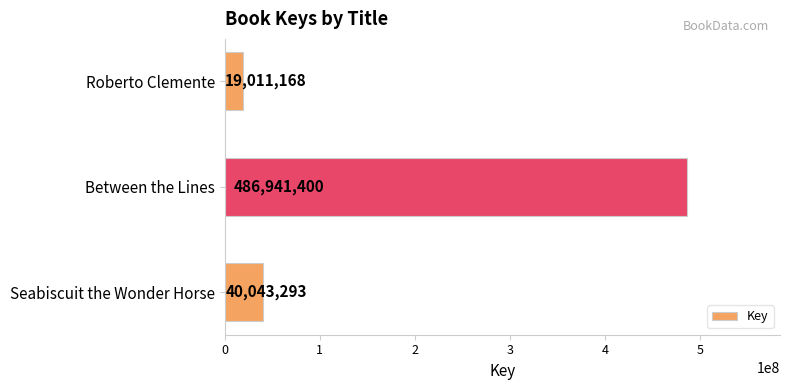

What is the greatest value displayed?

486941400